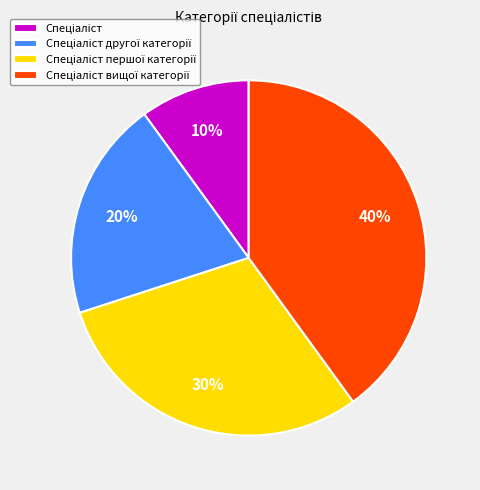

Is there any slice that represents more than half of the pie?

No